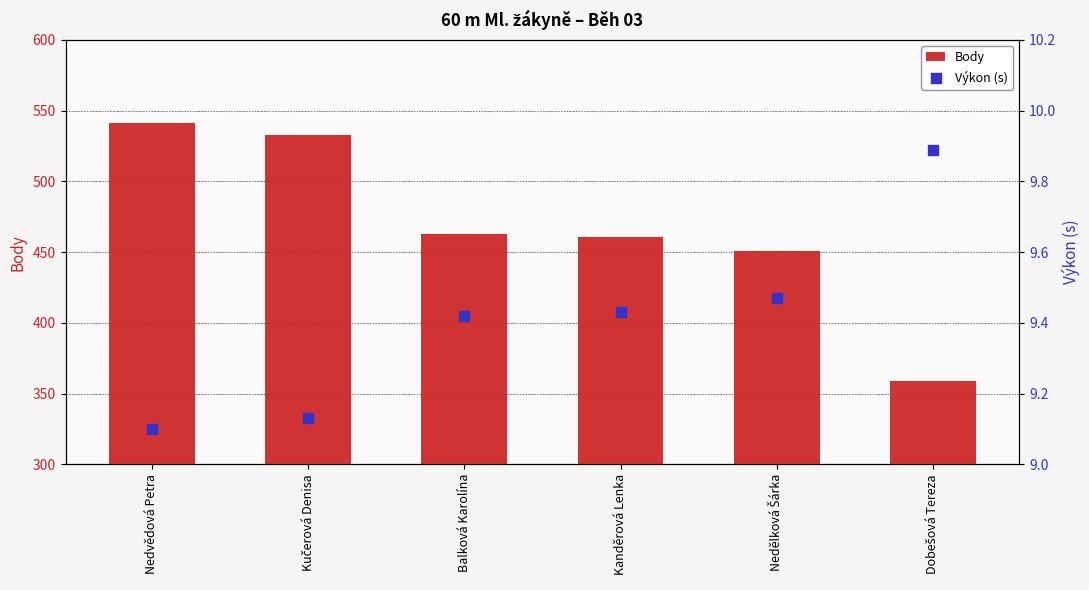

Which series has the largest total across all categories?

Body